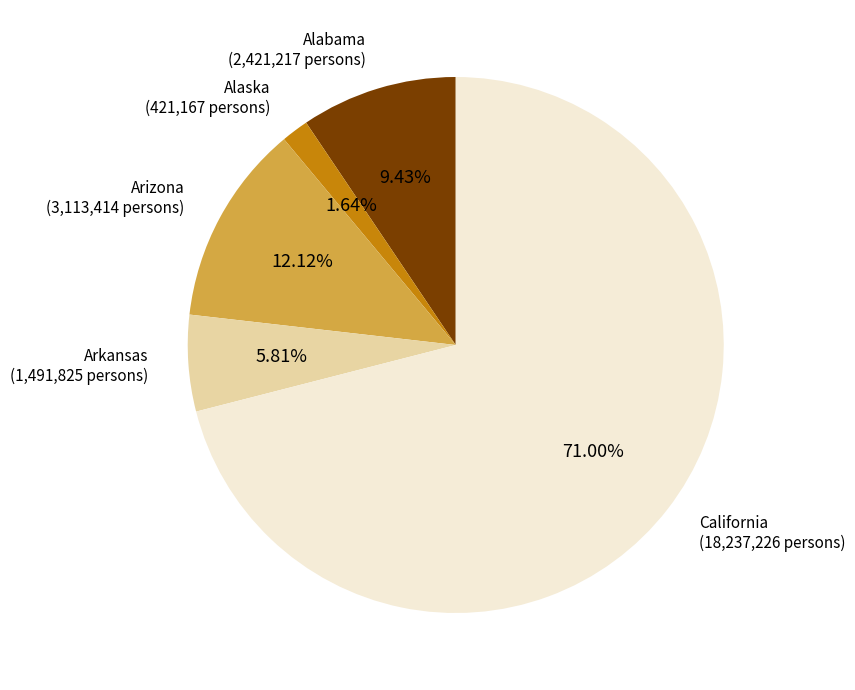

Does any single category account for the majority?

Yes